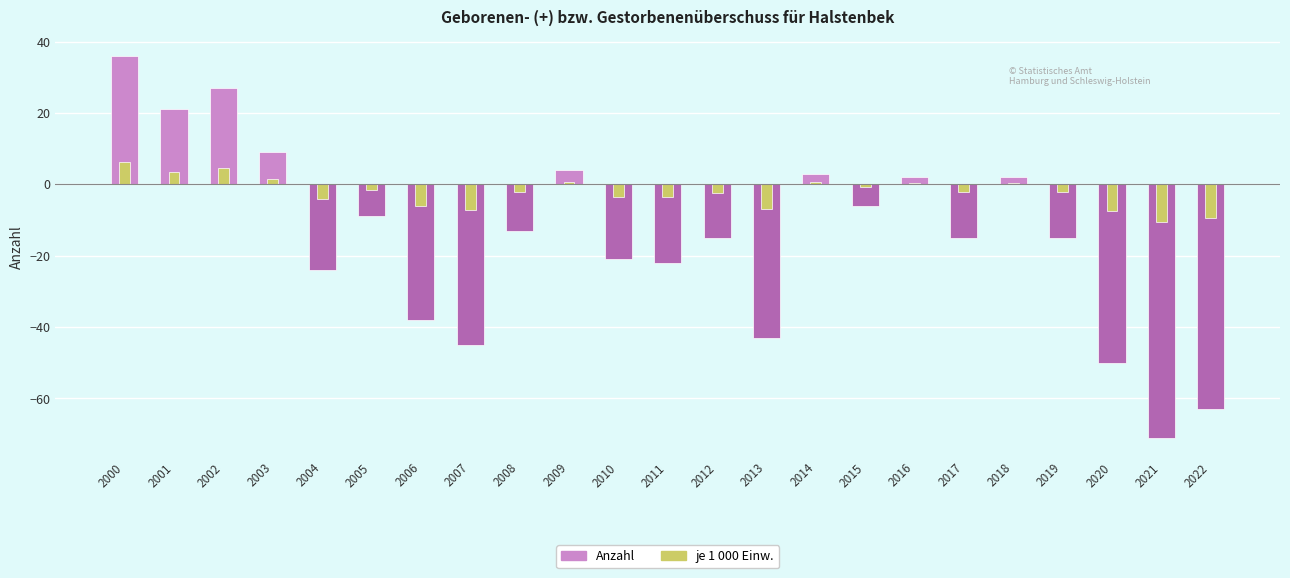

What are all the series names shown in the legend?

Anzahl, je 1 000 Einw. (scaled)